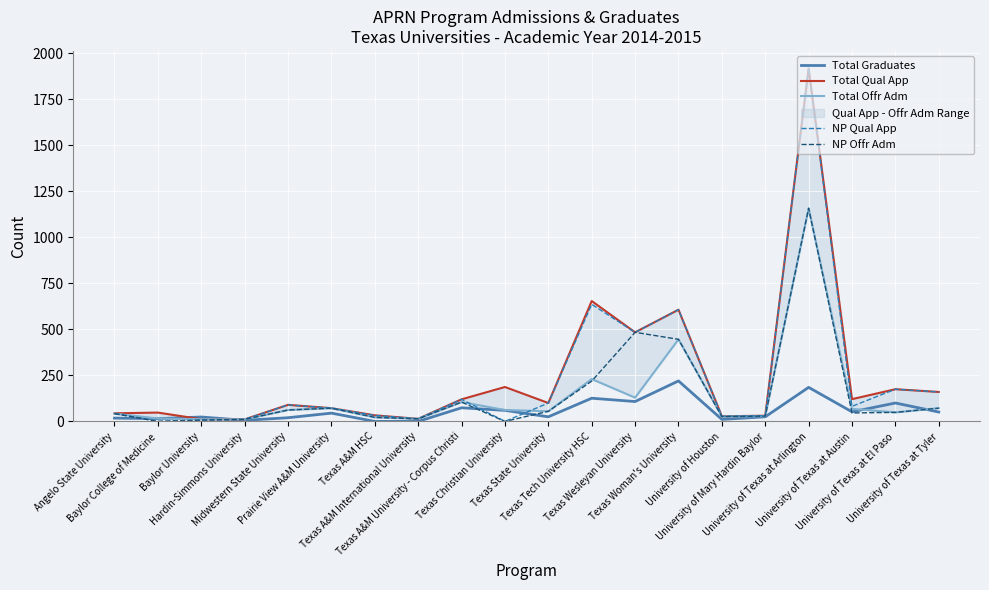

Reading left to right, what are all the values shown in this chart?

Total Graduates: Angelo State University=18	Baylor College of Medicine=15	Baylor University=24	Hardin-Simmons University=6	Midwestern State University=20	Prairie View A&M University=45	Texas A&M HSC=0	Texas A&M International University=0	Texas A&M University - Corpus Christi=74	Texas Christian University=60	Texas State University=25	Texas Tech University HSC=126	Texas Wesleyan University=108	Texas Woman's University=220	University of Houston=11	University of Mary Hardin Baylor=25	University of Texas at Arlington=185	University of Texas at Austin=52	University of Texas at El Paso=100	University of Texas at Tyler=51
Total Qual App: Angelo State University=44	Baylor College of Medicine=48	Baylor University=12	Hardin-Simmons University=11	Midwestern State University=90	Prairie View A&M University=72	Texas A&M HSC=33	Texas A&M International University=14	Texas A&M University - Corpus Christi=120	Texas Christian University=187	Texas State University=100	Texas Tech University HSC=654	Texas Wesleyan University=484	Texas Woman's University=607	University of Houston=28	University of Mary Hardin Baylor=31	University of Texas at Arlington=1917	University of Texas at Austin=121	University of Texas at El Paso=175	University of Texas at Tyler=160
Total Offr Adm: Angelo State University=42	Baylor College of Medicine=16	Baylor University=12	Hardin-Simmons University=11	Midwestern State University=62	Prairie View A&M University=72	Texas A&M HSC=22	Texas A&M International University=14	Texas A&M University - Corpus Christi=105	Texas Christian University=62	Texas State University=55	Texas Tech University HSC=230	Texas Wesleyan University=129	Texas Woman's University=446	University of Houston=26	University of Mary Hardin Baylor=29	University of Texas at Arlington=1158	University of Texas at Austin=68	University of Texas at El Paso=49	University of Texas at Tyler=72
NP Qual App: Angelo State University=44	Baylor College of Medicine=0	Baylor University=7	Hardin-Simmons University=11	Midwestern State University=90	Prairie View A&M University=72	Texas A&M HSC=33	Texas A&M International University=14	Texas A&M University - Corpus Christi=120	Texas Christian University=0	Texas State University=100	Texas Tech University HSC=636	Texas Wesleyan University=484	Texas Woman's University=607	University of Houston=28	University of Mary Hardin Baylor=31	University of Texas at Arlington=1917	University of Texas at Austin=82	University of Texas at El Paso=175	University of Texas at Tyler=160
NP Offr Adm: Angelo State University=42	Baylor College of Medicine=0	Baylor University=7	Hardin-Simmons University=11	Midwestern State University=62	Prairie View A&M University=72	Texas A&M HSC=22	Texas A&M International University=14	Texas A&M University - Corpus Christi=105	Texas Christian University=0	Texas State University=55	Texas Tech University HSC=219	Texas Wesleyan University=484	Texas Woman's University=446	University of Houston=26	University of Mary Hardin Baylor=29	University of Texas at Arlington=1158	University of Texas at Austin=46	University of Texas at El Paso=49	University of Texas at Tyler=72